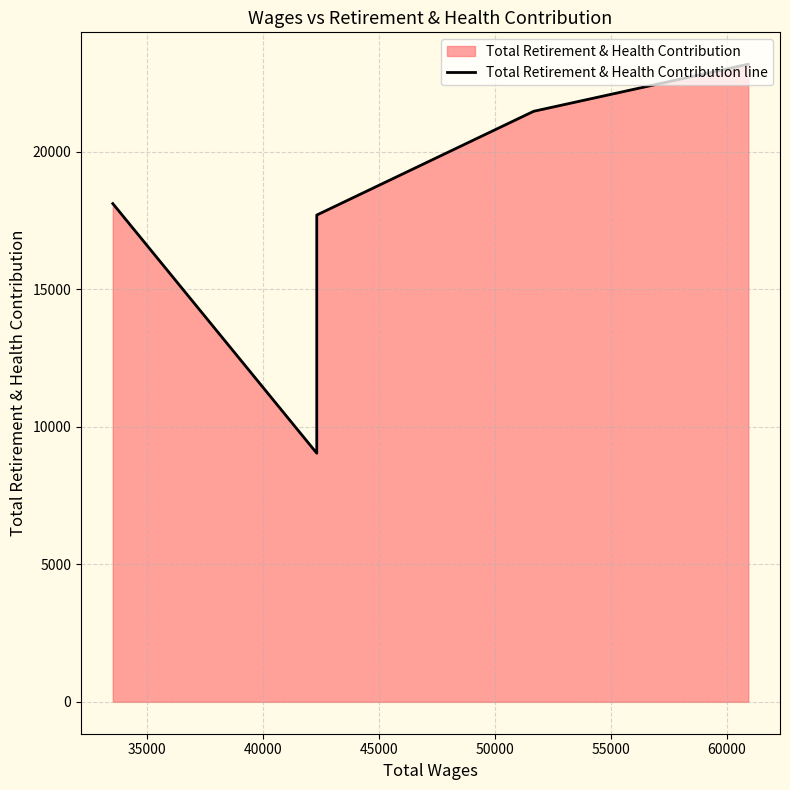

Reading right to left, list all the values displayed in this chart.

23177	21466	17694	9038	18111